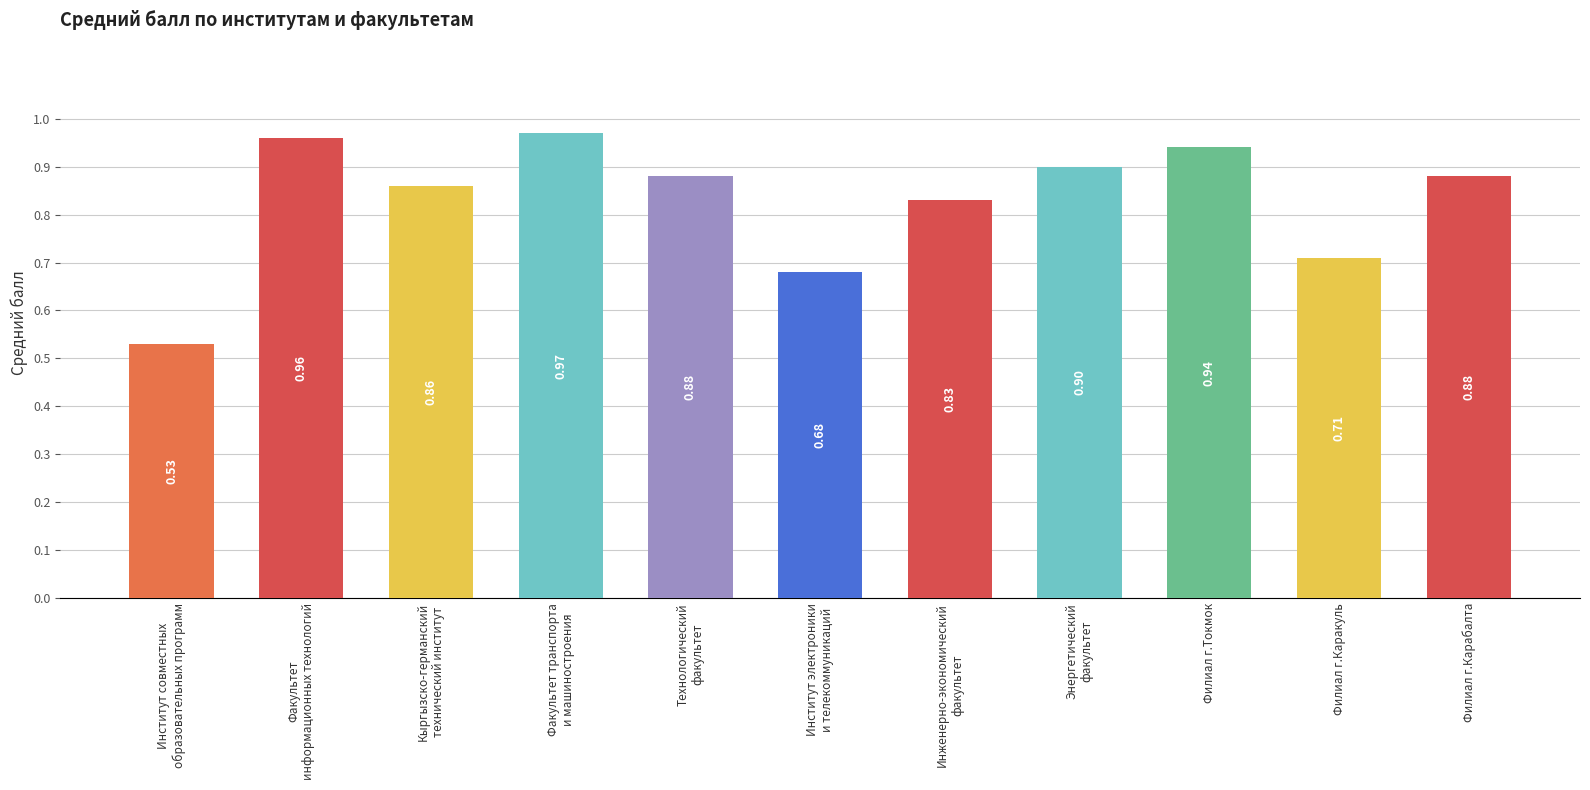

Are the bars horizontal?

No